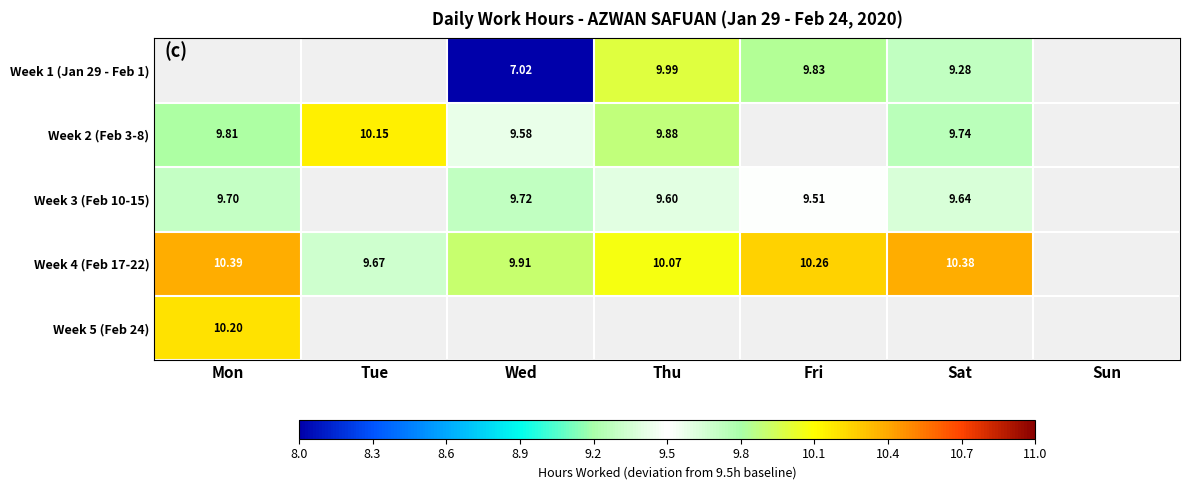

Is the value of Week 4 (Feb 17-22) at Mon greater than the value of Week 2 (Feb 3-8) at Wed?

Yes